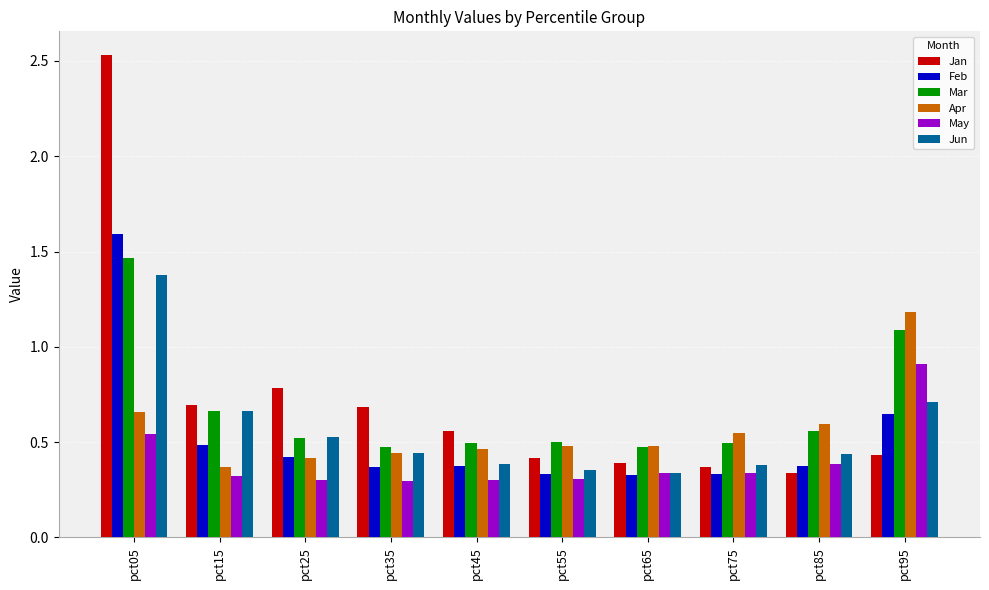

Where is Apr nearest to the value 0?

pct15